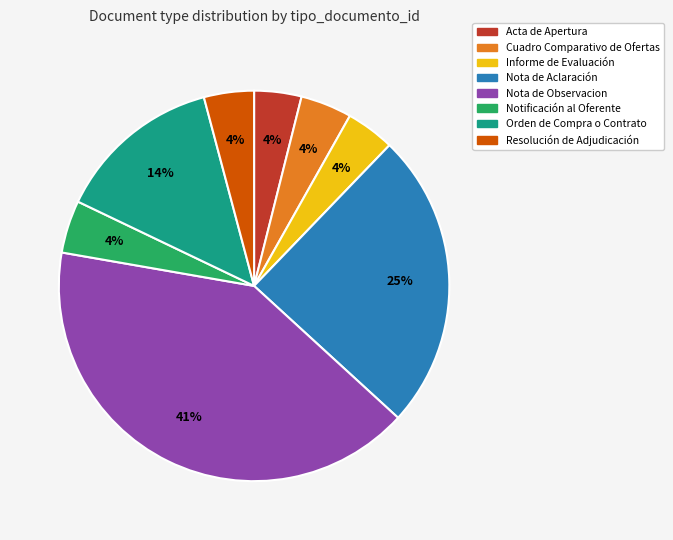

Does Informe de Evaluación account for over 50% of the chart?

No